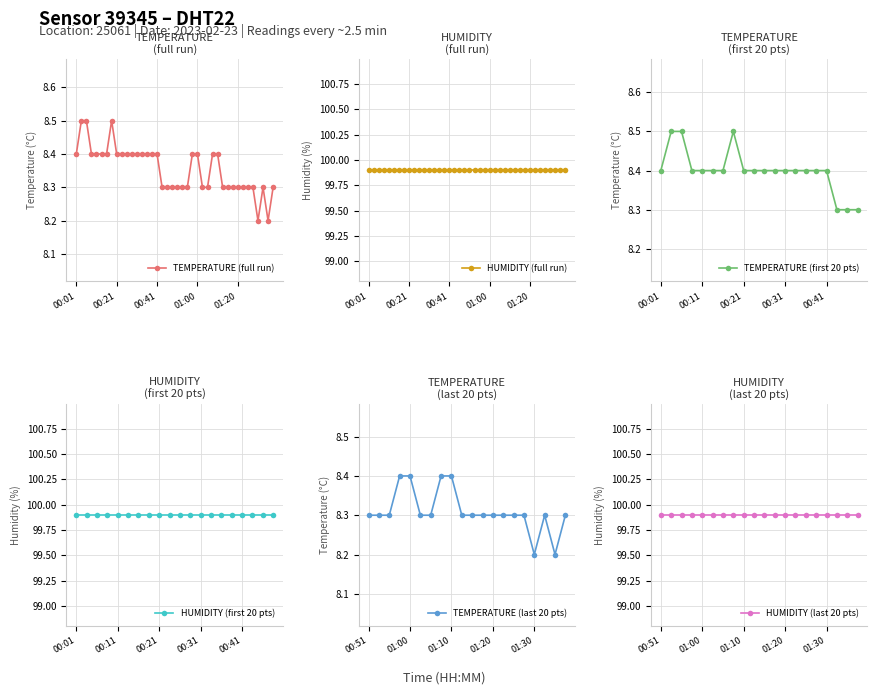

Between 01:37 and 00:16, which is larger?

00:16